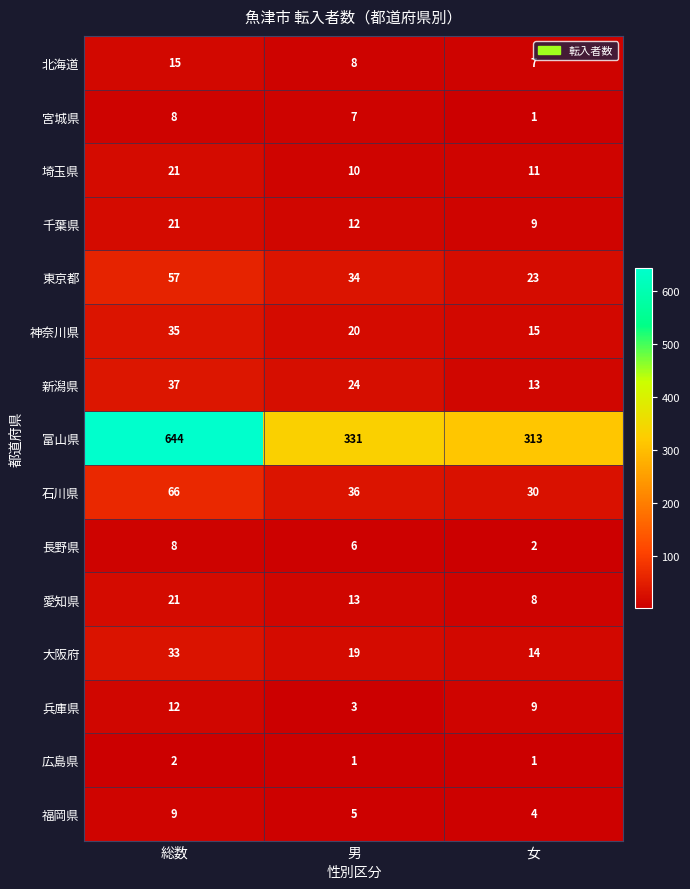

The 東京都 series shows 57 at 総数. True or false?

True